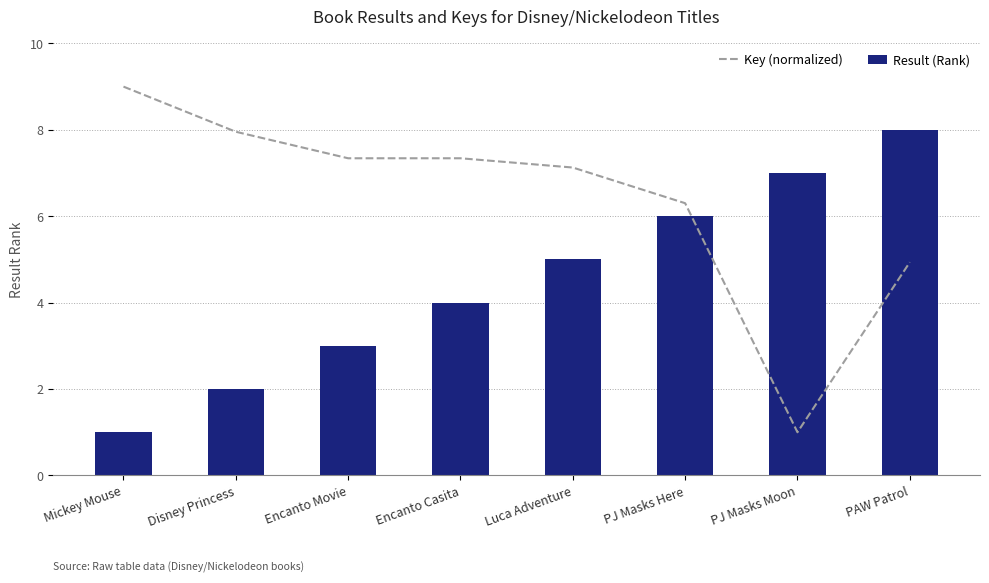

What is the value of the Key (normalized) bar at the 1st from the left?

9.0